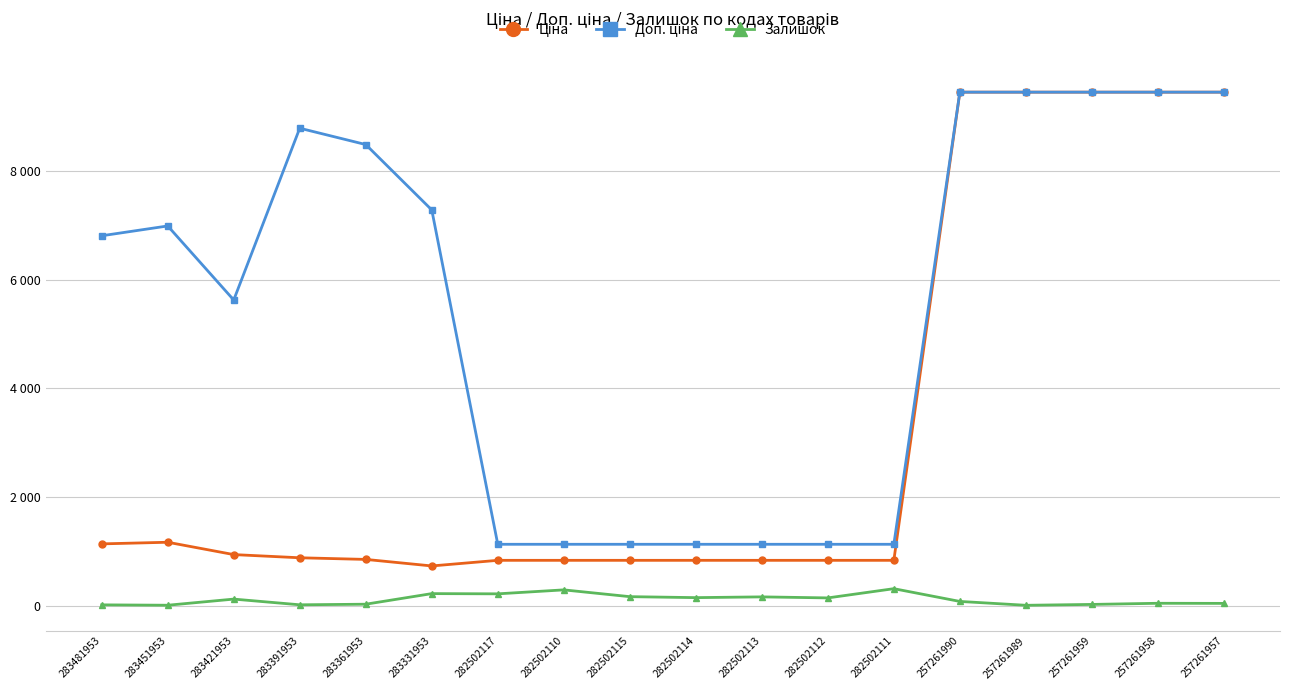

Between 257261990 and 283421953, which is larger?

257261990